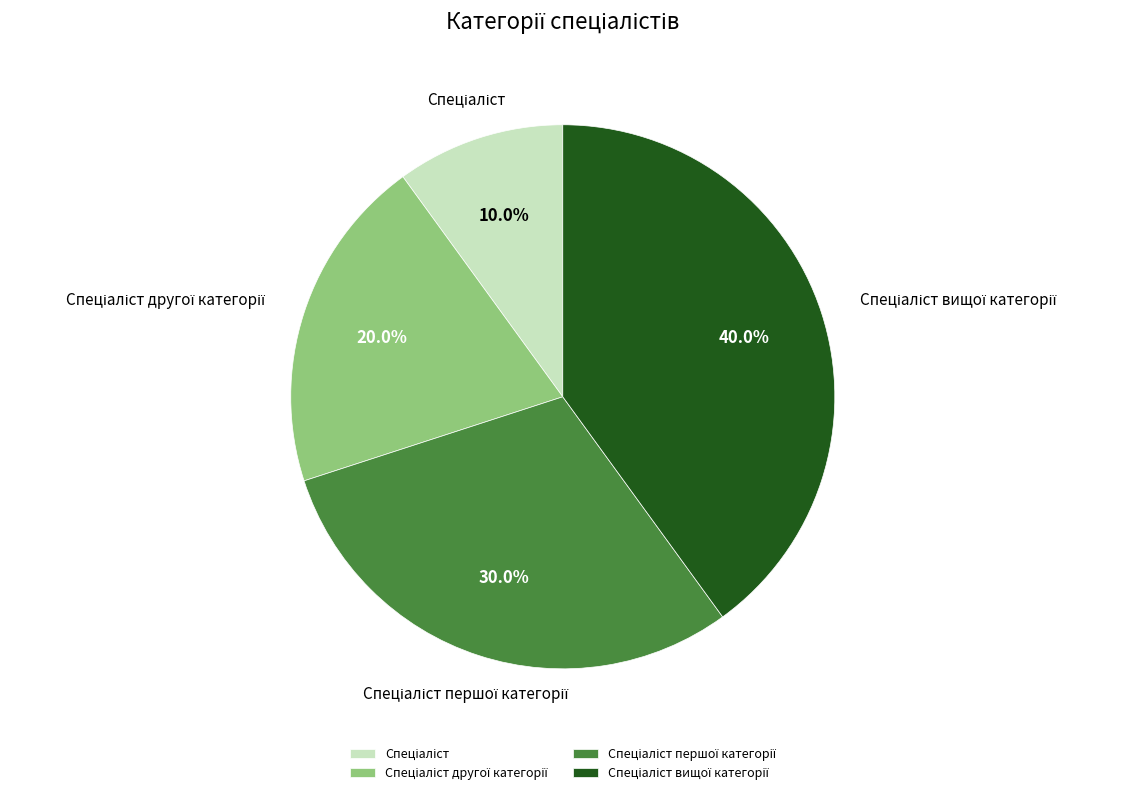

Is there any slice that represents more than half of the pie?

No